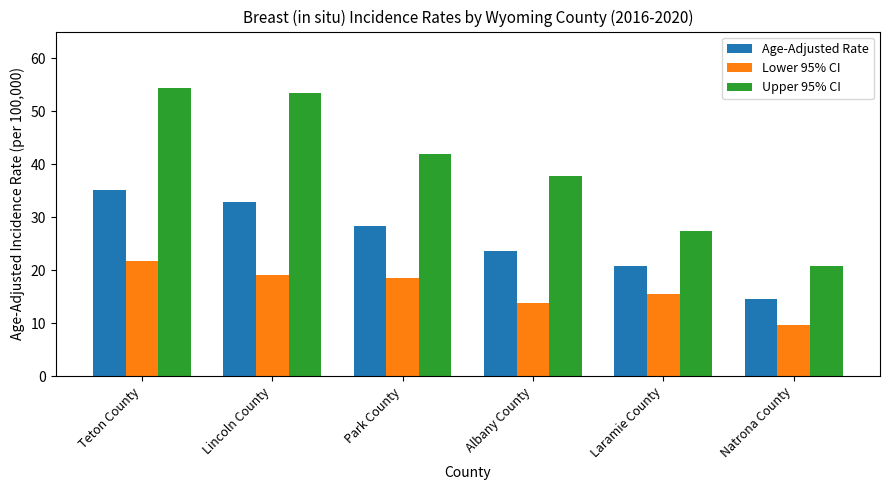

What is the difference between the maximum and minimum values in the Upper 95% CI series?

33.6